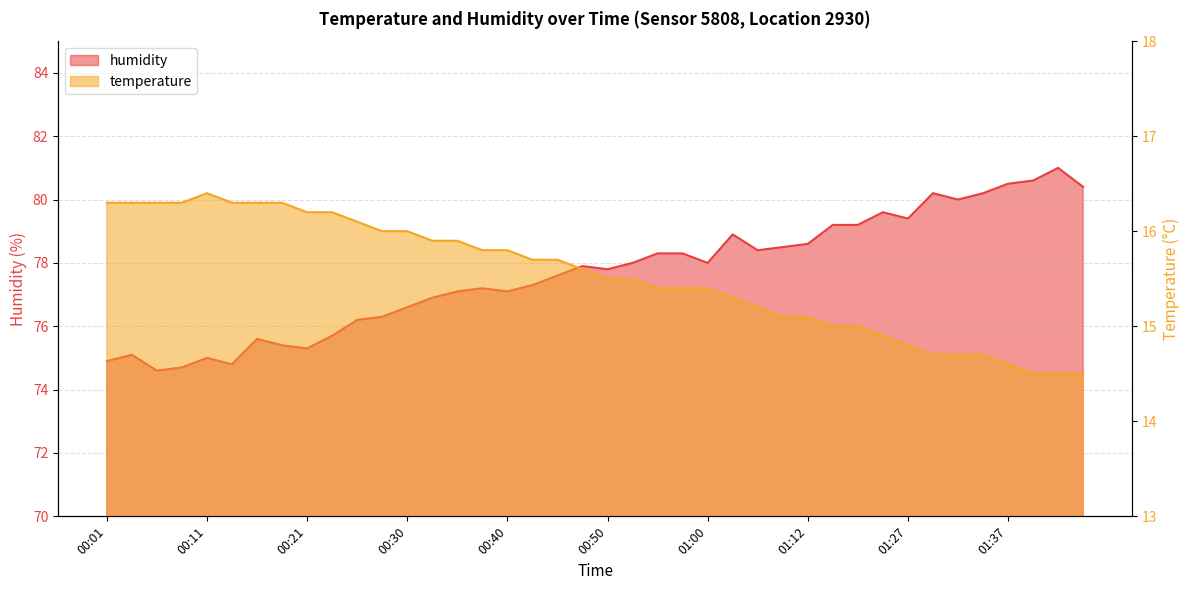

At which label is humidity closest to 77?

00:33